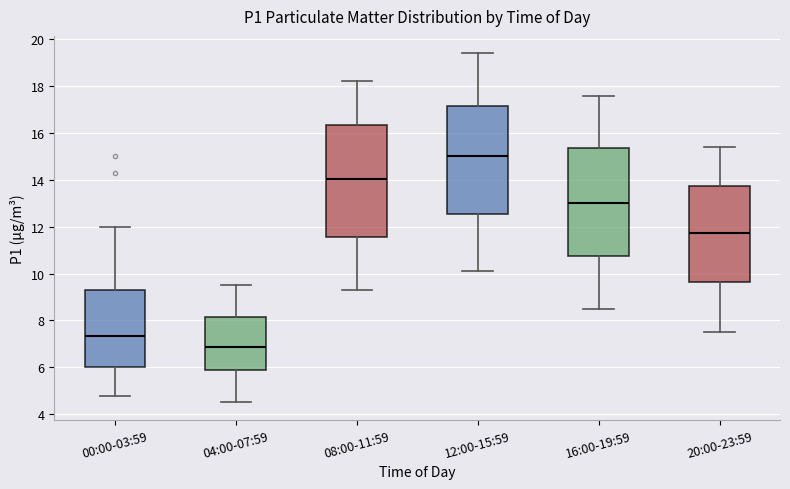

Where does the upper whisker of the box for 00:00-03:59 end on the y-axis? The values are not printed on the chart, so give them approximately, as read against the axis.

12.0